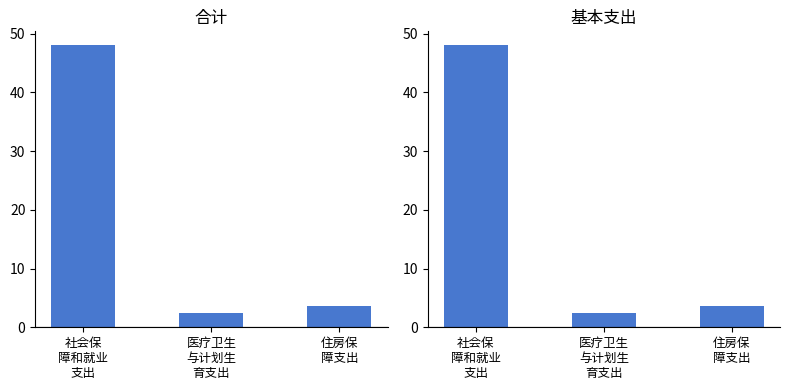

How many distinct data groups are displayed?

2